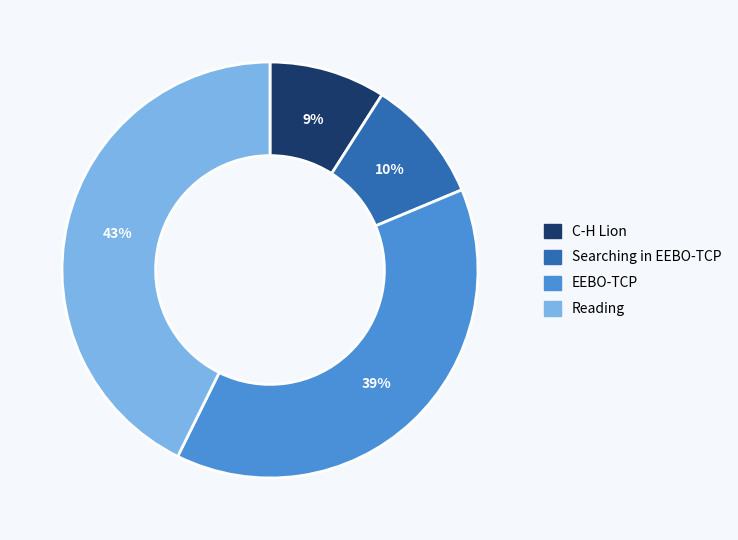

What is the smallest slice in the pie chart?

C-H Lion